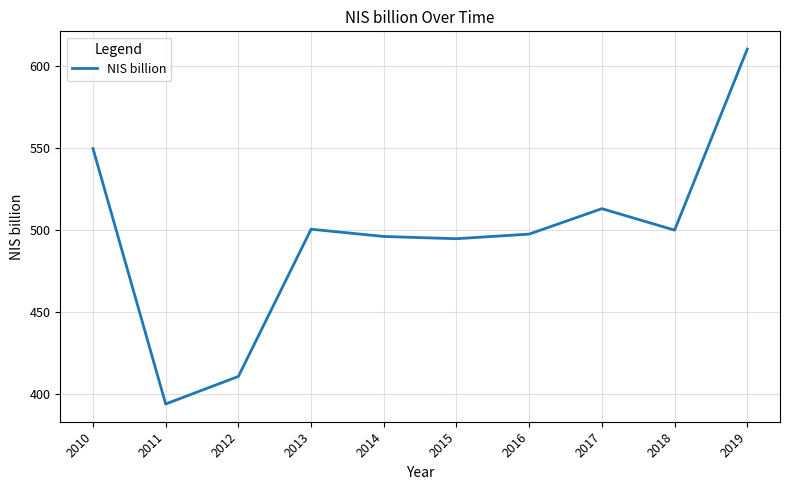

The chart shows a value of 495.9 at 2014. True or false?

True